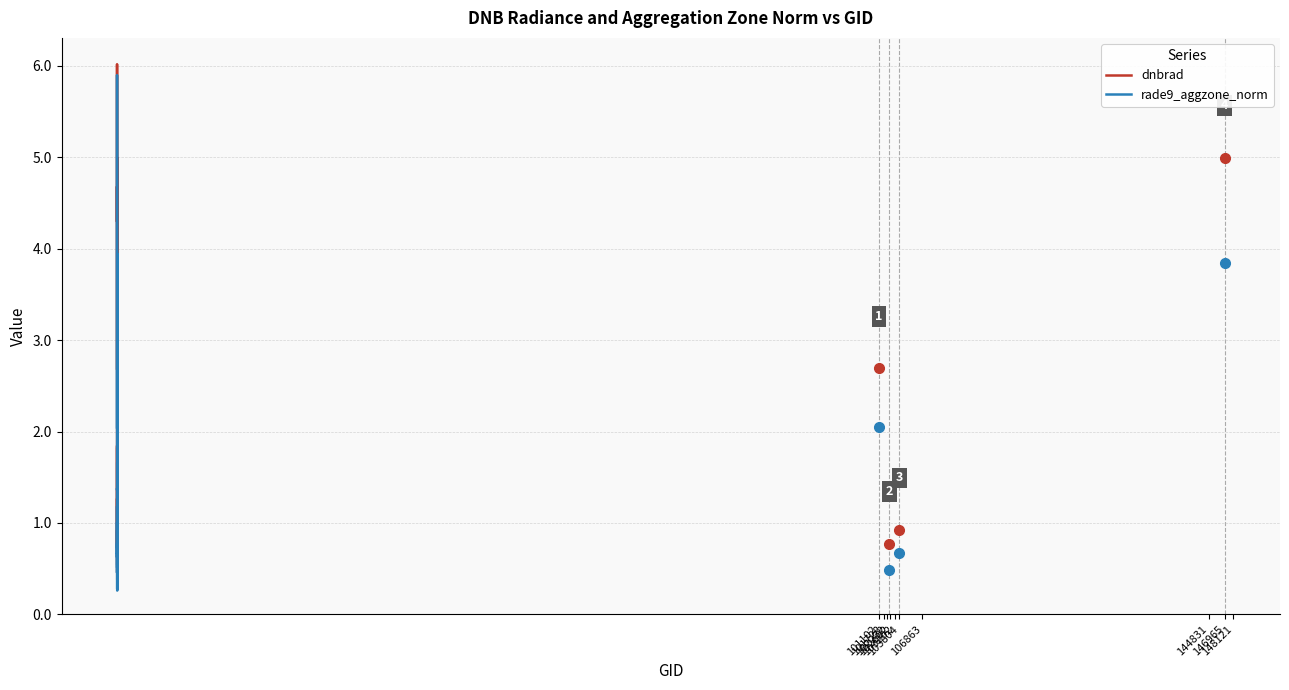

Rank the series by their average value, from highest to lowest.

dnbrad, rade9_aggzone_norm